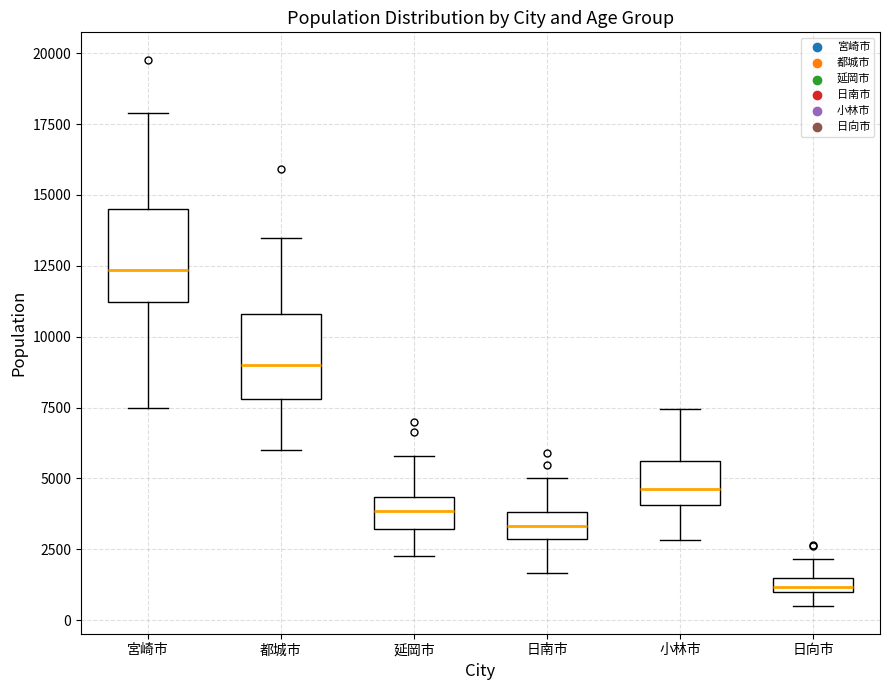

Where is the upper edge of the box for 日向市 on the y-axis? The values are not printed on the chart, so give them approximately, as read against the axis.

1500